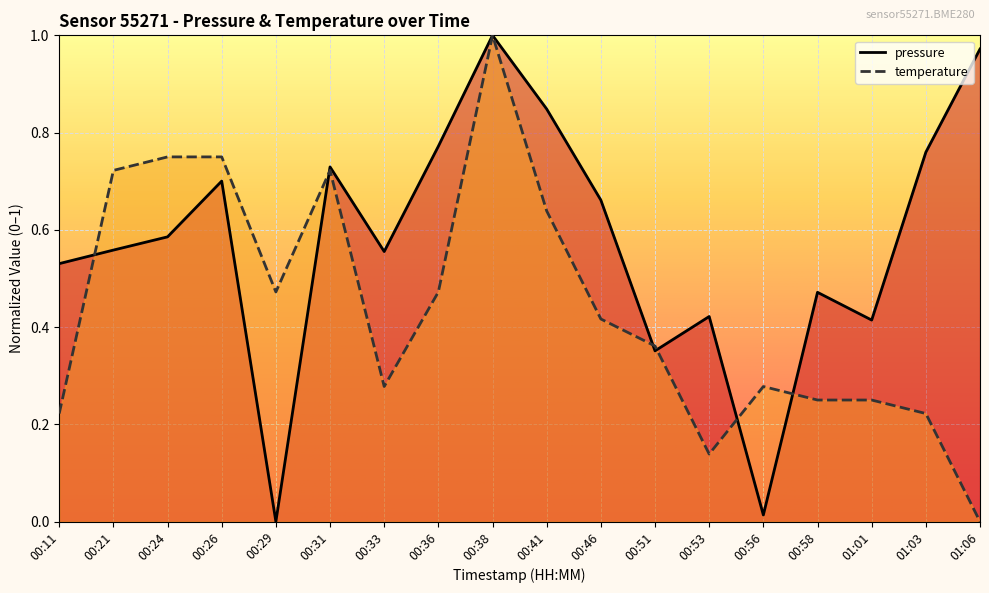

What is the approximate value of pressure at 00:53?

0.4